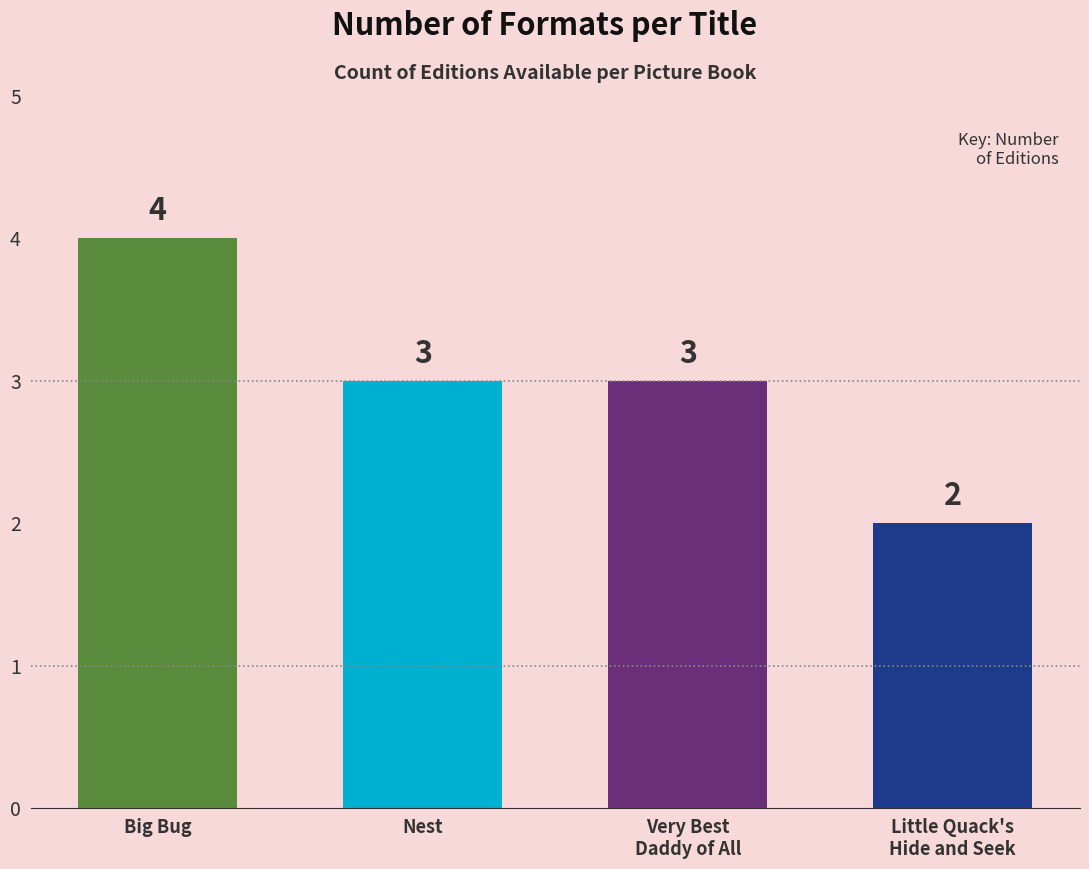

What is the greatest value displayed?

4